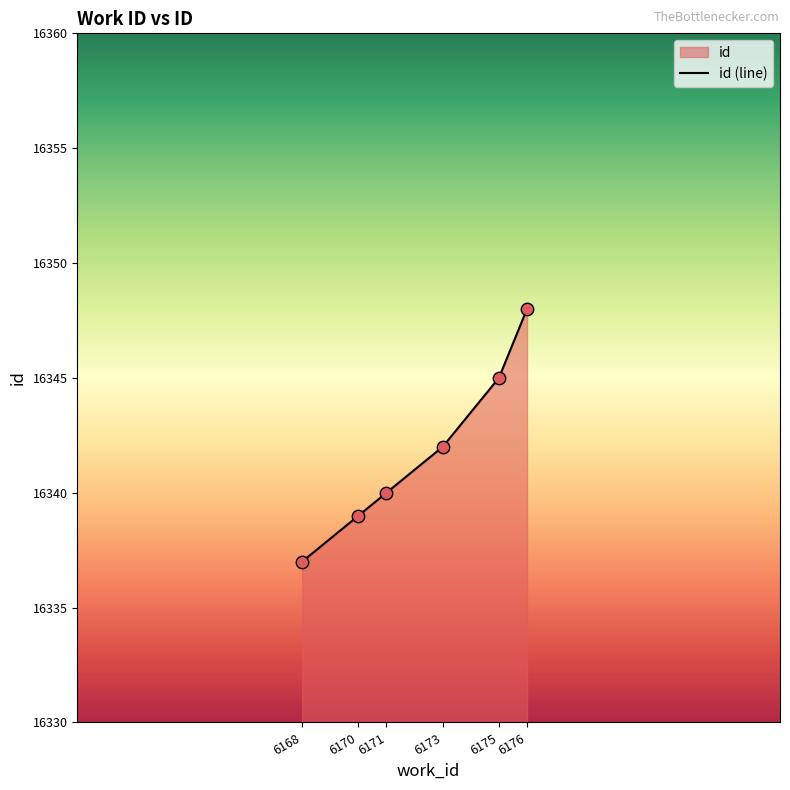

Which has a higher value, 6176 or 6170?

6176